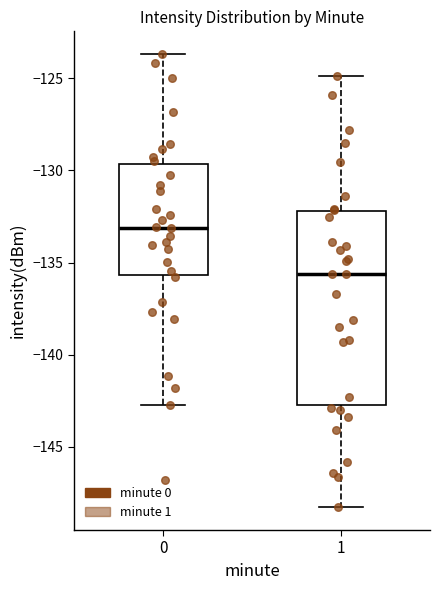

Which box has the lowest median line?

1